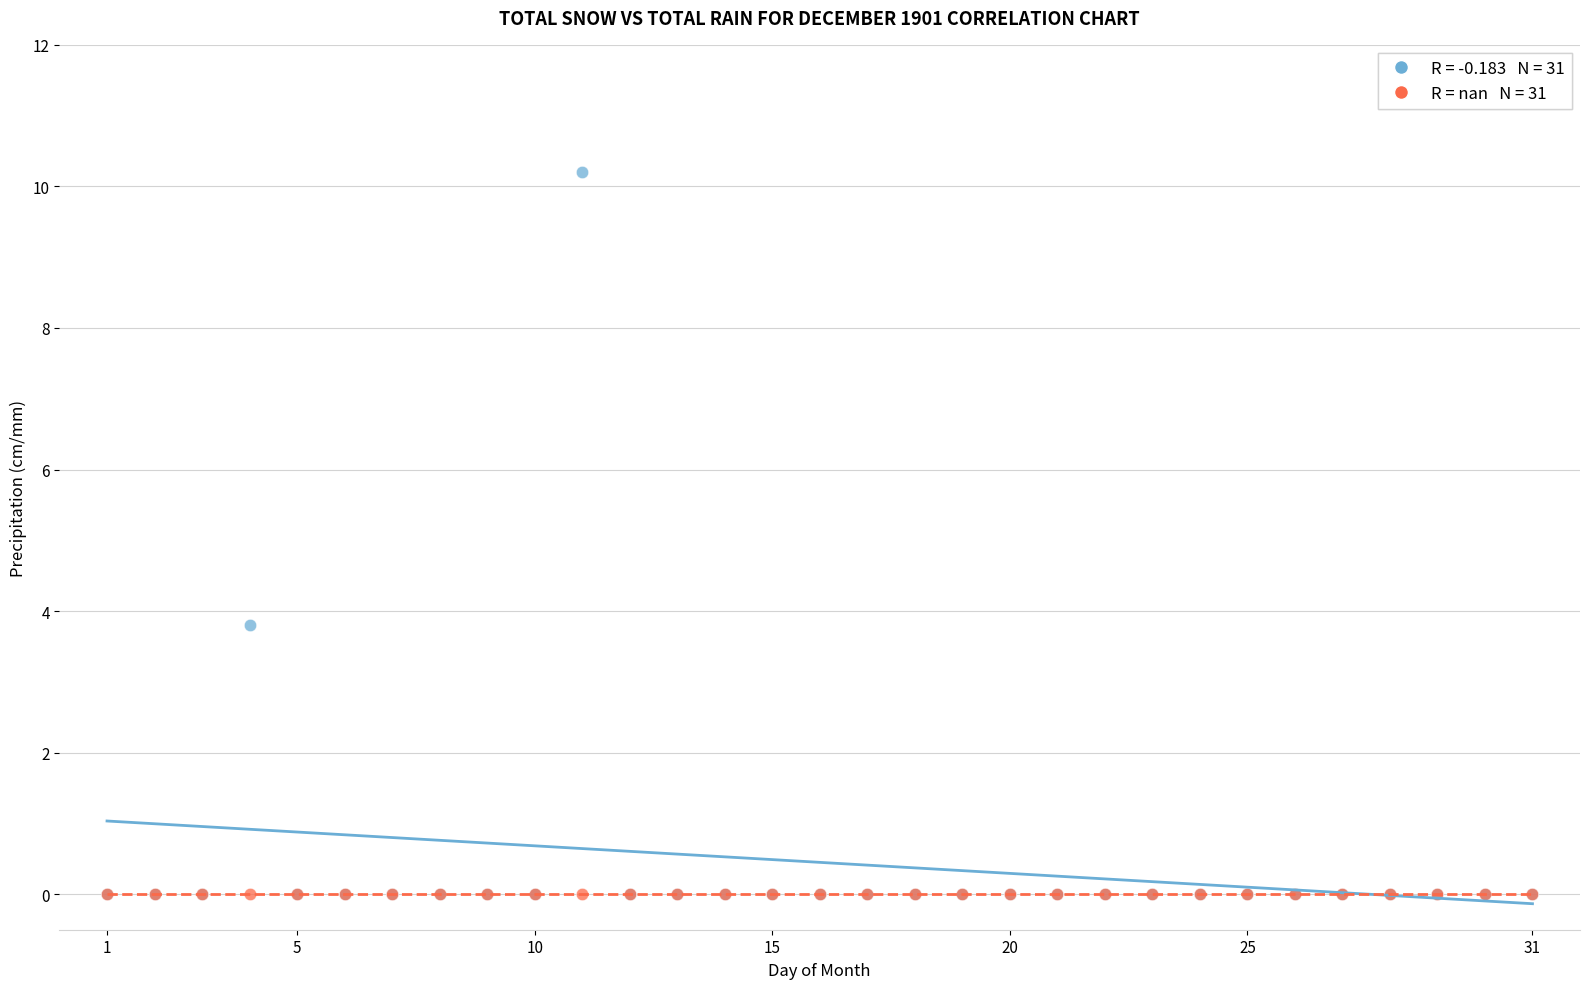

Across all series, what Y value is closest to 5?

3.8